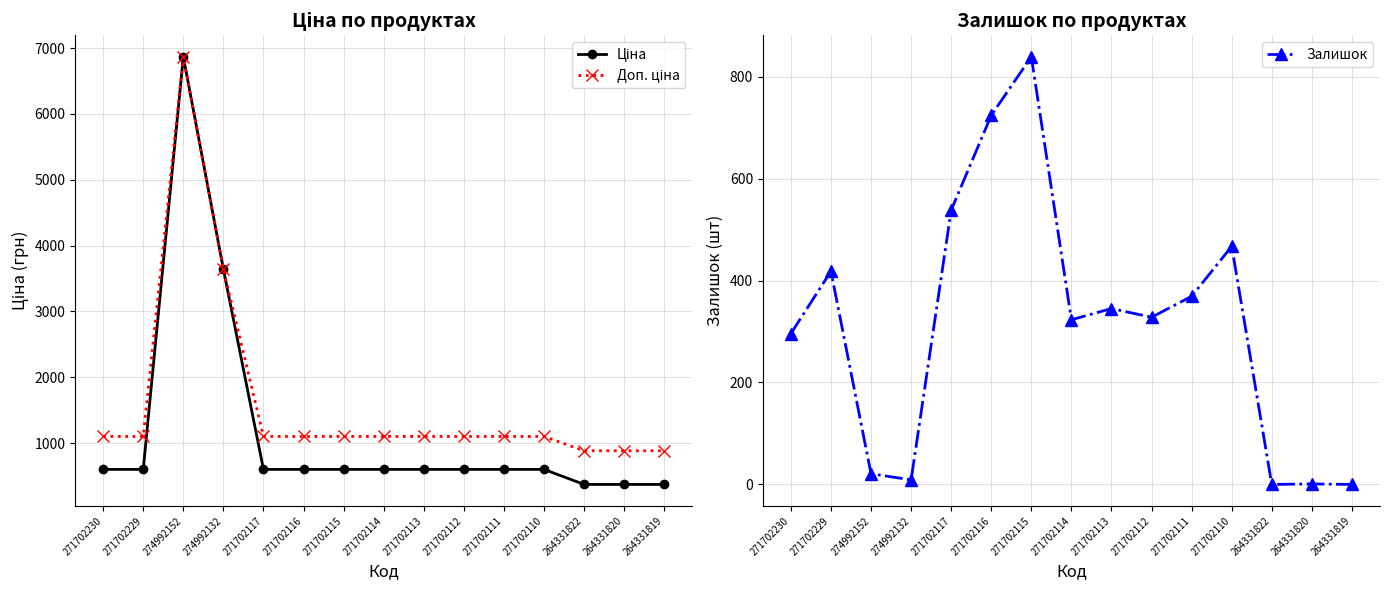

Where is Ціна nearest to the value 3620?

274992132